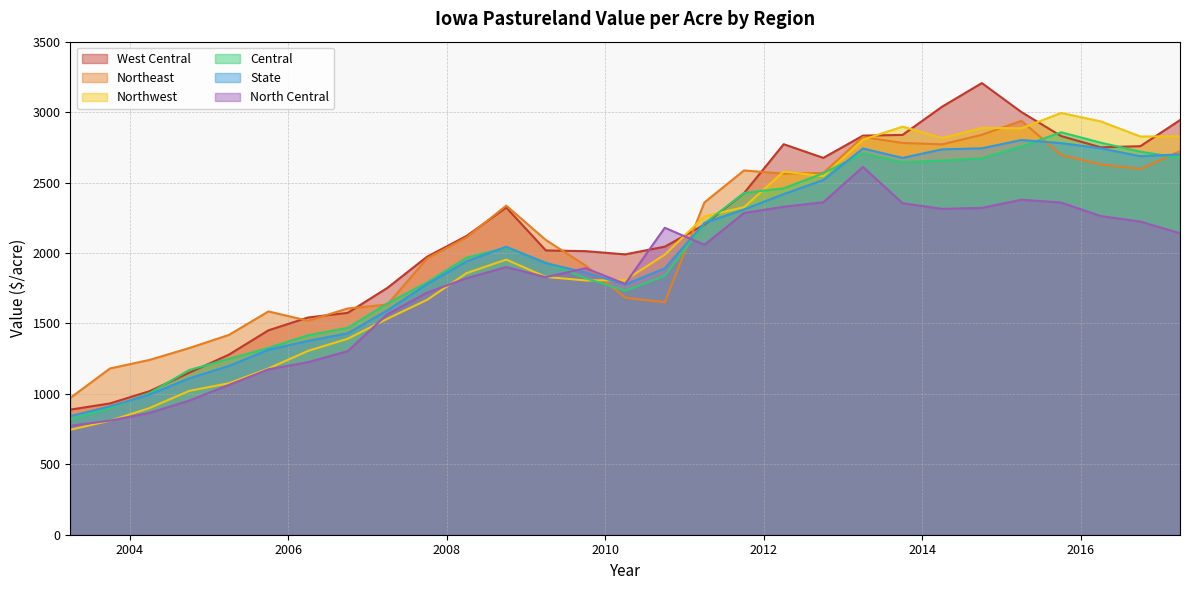

List the series in order of their peak value, lowest first.

North Central, State, Central, Northeast, Northwest, West Central